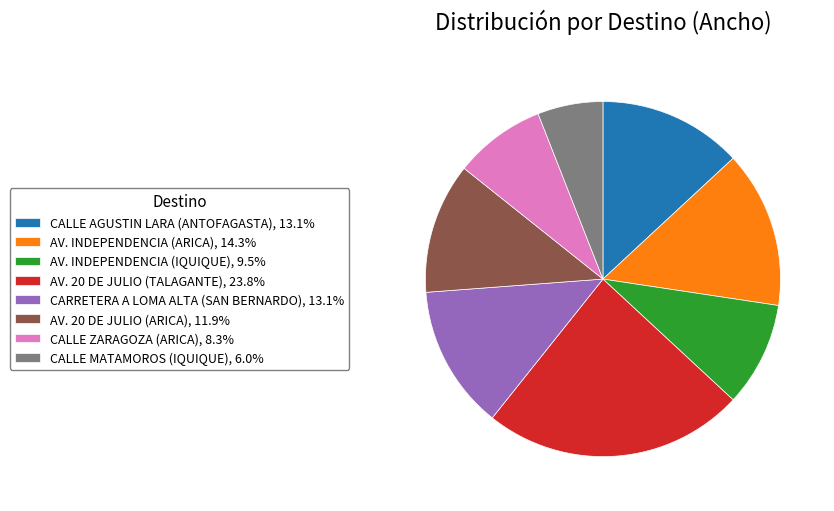

Does any single category account for the majority?

No